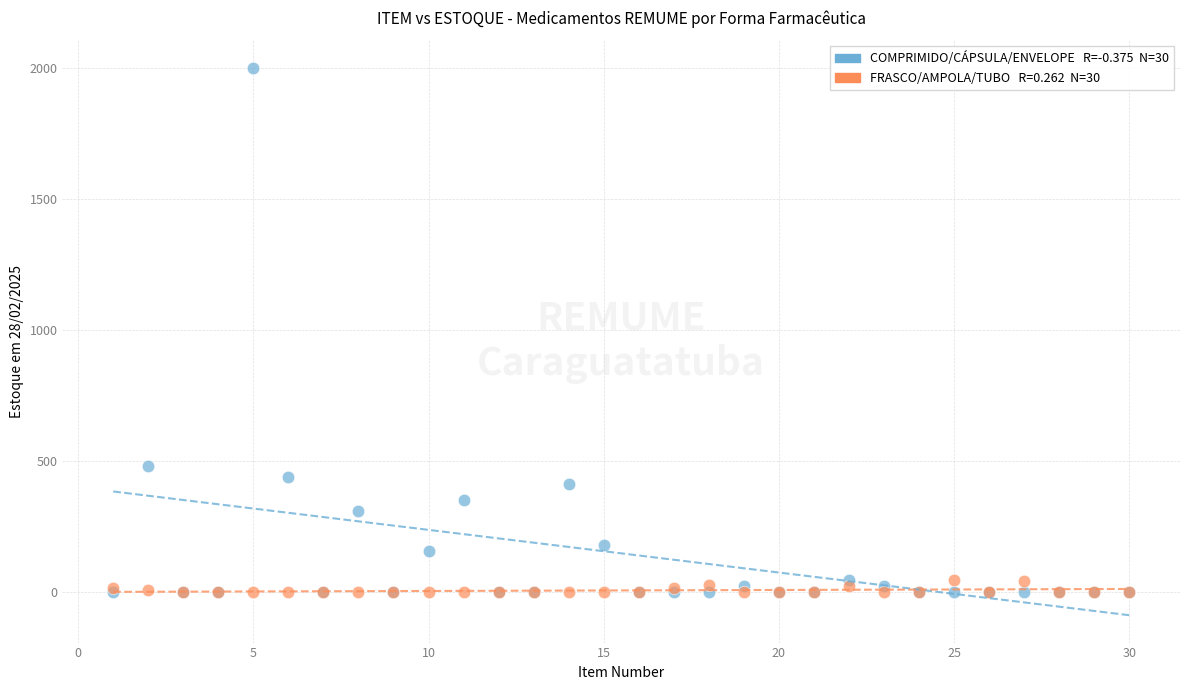

Across all series, what Y value is closest to 1000?

480